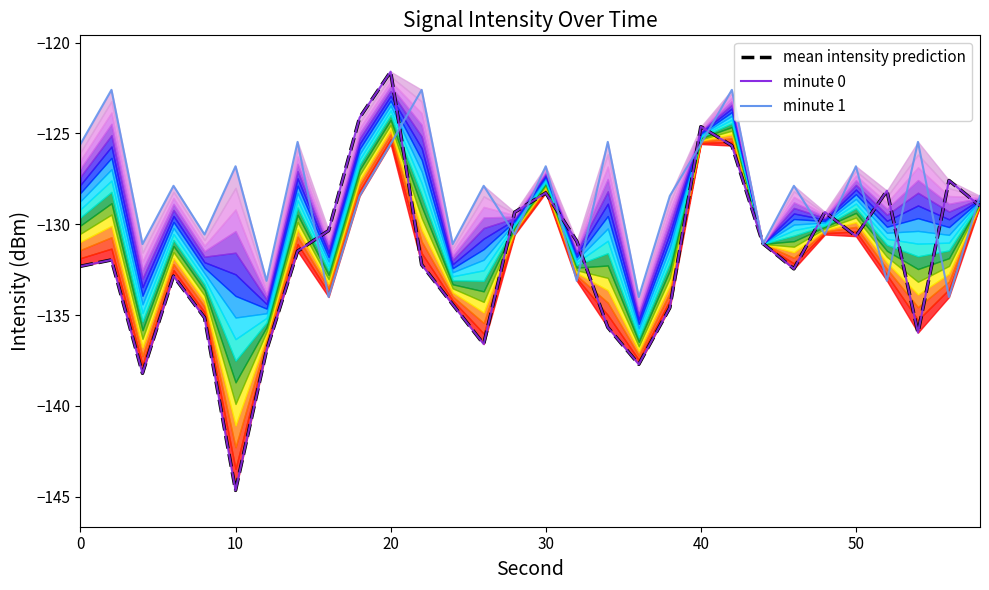

Reading right to left, what are all the values shown in this chart?

mean intensity prediction: -129.0	-127.6	-136.0	-128.2	-130.7	-129.3	-132.5	-131.1	-125.7	-124.6	-134.6	-137.7	-135.7	-130.9	-128.3	-129.3	-136.6	-134.4	-132.2	-121.6	-124.1	-130.3	-131.5	-136.9	-144.6	-135.1	-132.9	-138.2	-132.0	-132.3
minute 0: -129.0	-127.6	-136.0	-128.2	-130.7	-129.3	-132.5	-131.1	-125.7	-124.6	-134.6	-137.7	-135.7	-130.9	-128.3	-129.3	-136.6	-134.4	-132.2	-121.6	-124.1	-130.3	-131.5	-136.9	-144.6	-135.1	-132.9	-138.2	-132.0	-132.3
minute 1: -128.4	-134.0	-125.5	-133.1	-126.8	-130.6	-127.9	-131.1	-122.6	-125.6	-128.4	-134.0	-125.5	-133.1	-126.8	-130.6	-127.9	-131.1	-122.6	-125.6	-128.4	-134.0	-125.5	-133.1	-126.8	-130.6	-127.9	-131.1	-122.6	-125.6